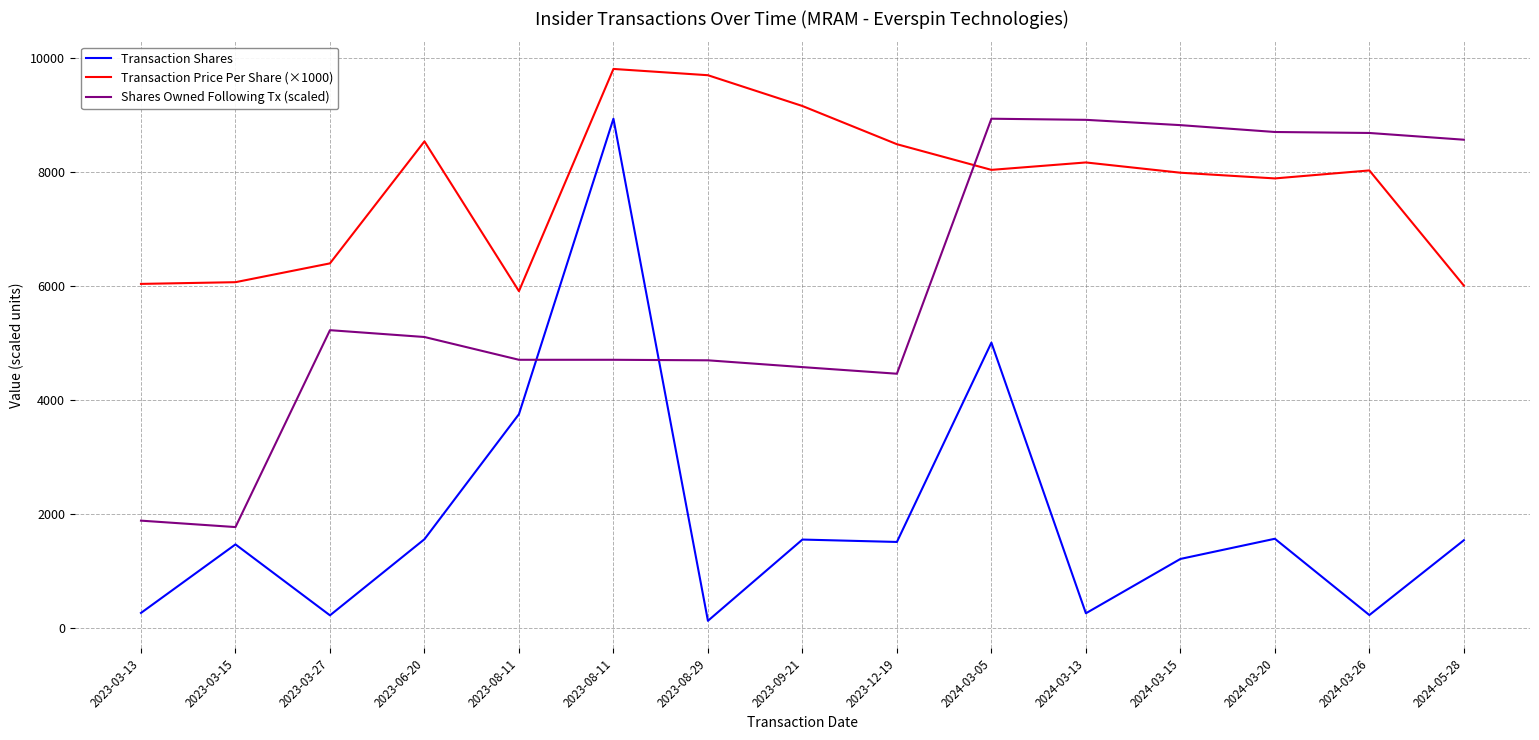

Which category has the lowest value across all series?

2023-08-29